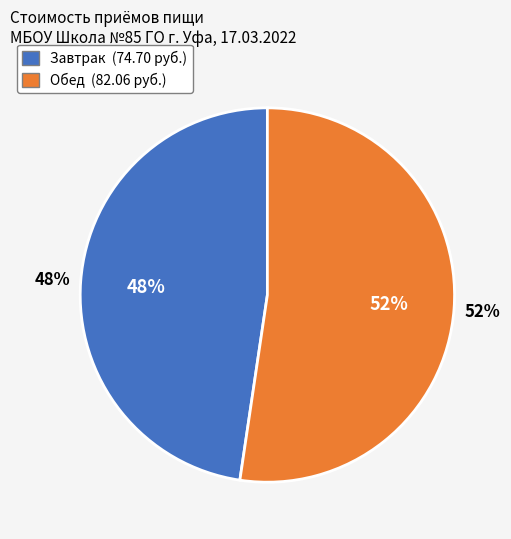

Rank the categories by value from highest to lowest.

Обед, Завтрак